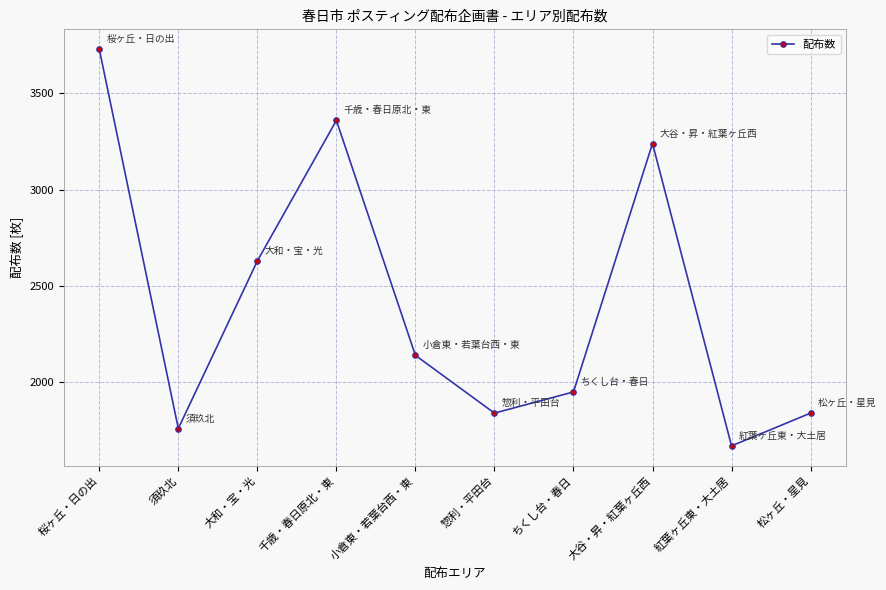

Count the number of categories in the chart.

10